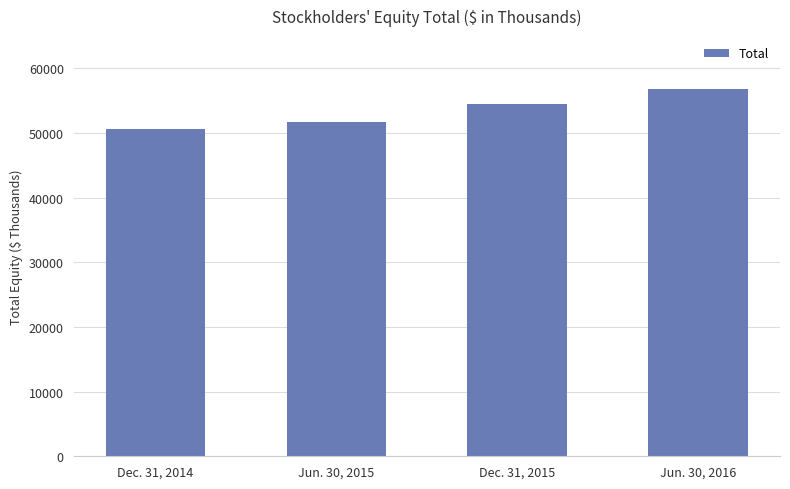

What is the average value?

53441